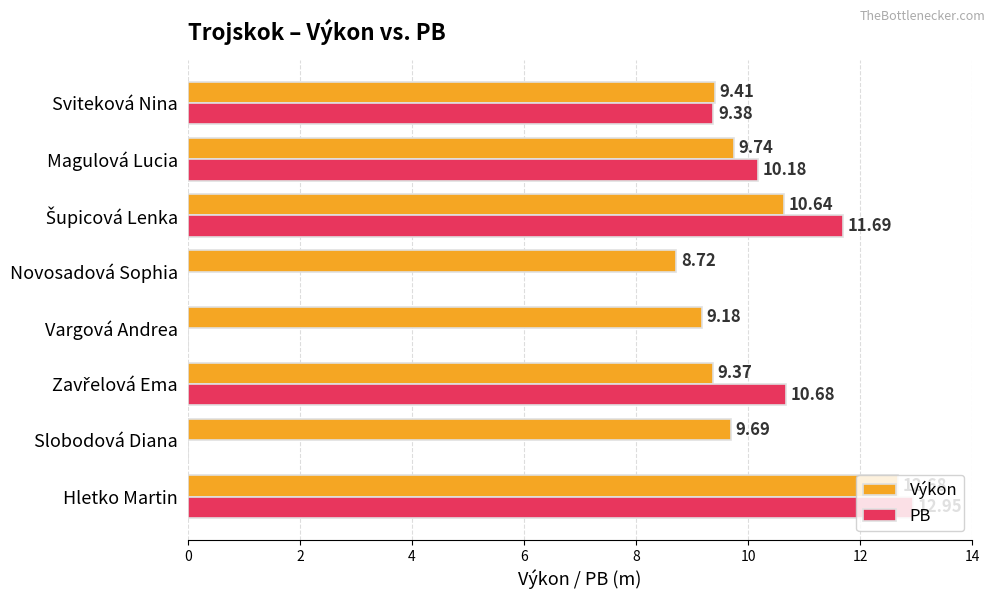

What is the total value across all series at Magulová Lucia?

19.9